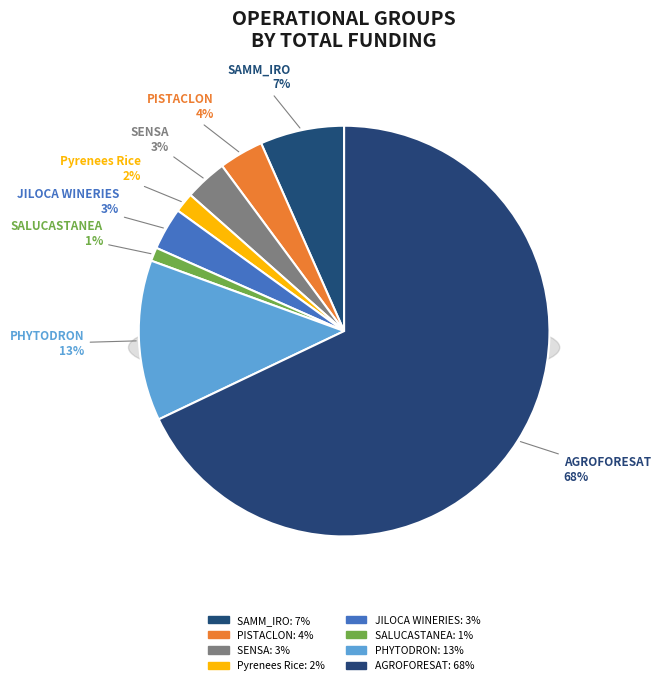

What percentage is the SAMM_IRO slice, to the nearest percent?

7%